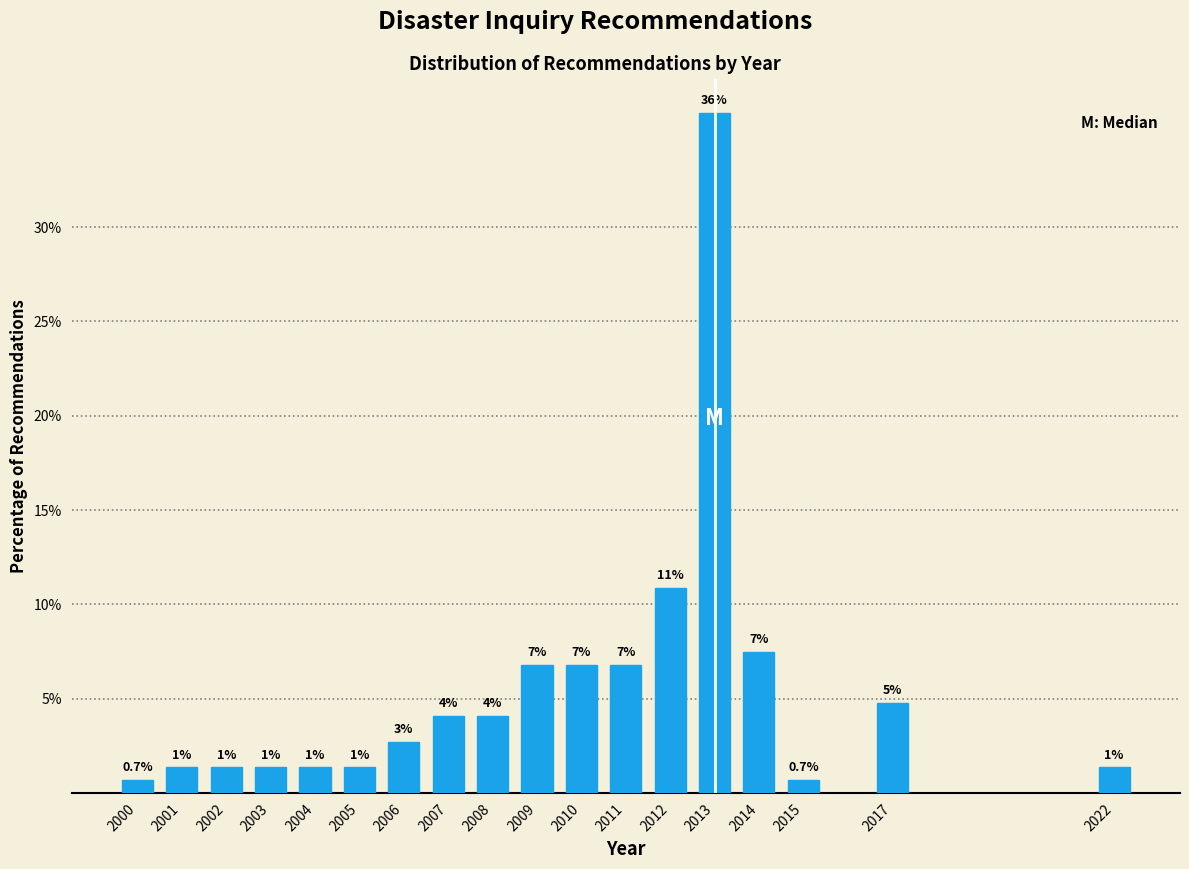

How many bars are there in total?

18